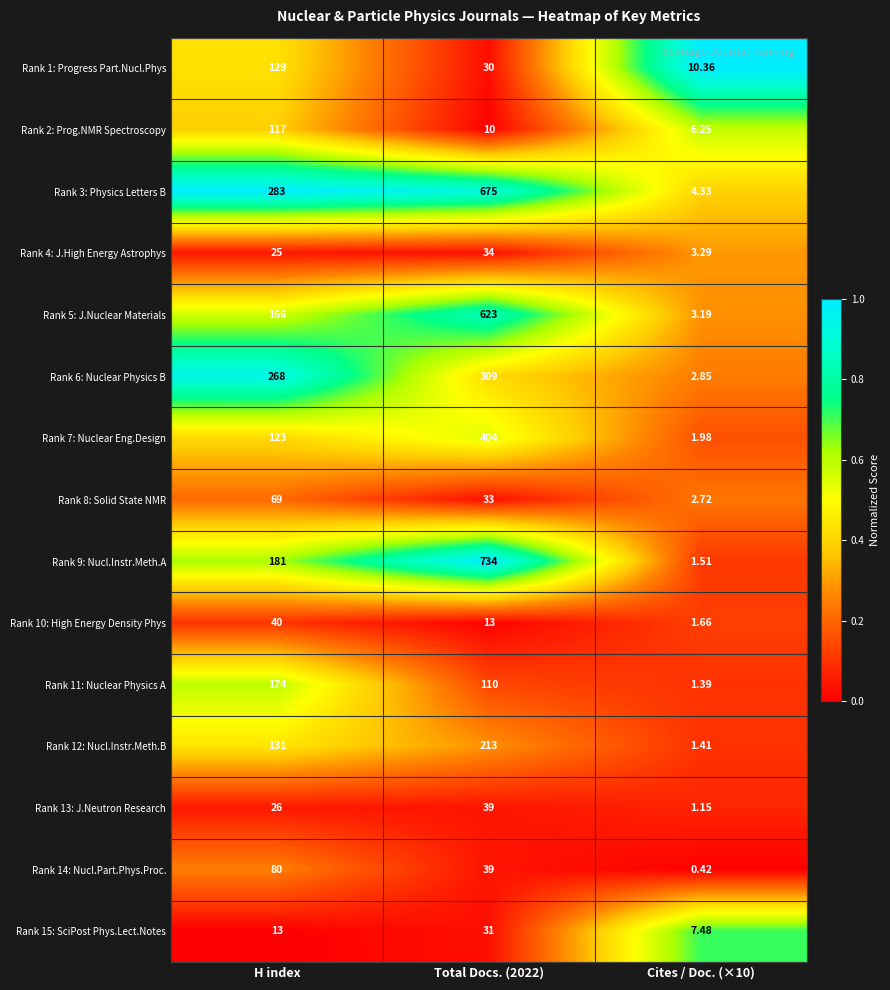

Where does the Rank 1: Progress Part.Nucl.Phys series first go above 30?

H index